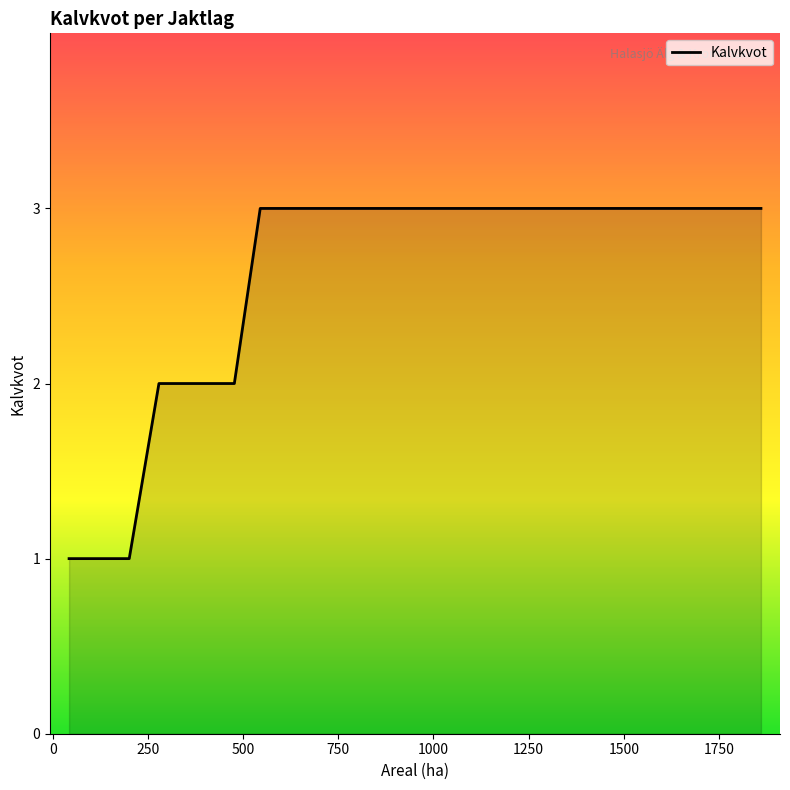

What is the sum of all values?

63